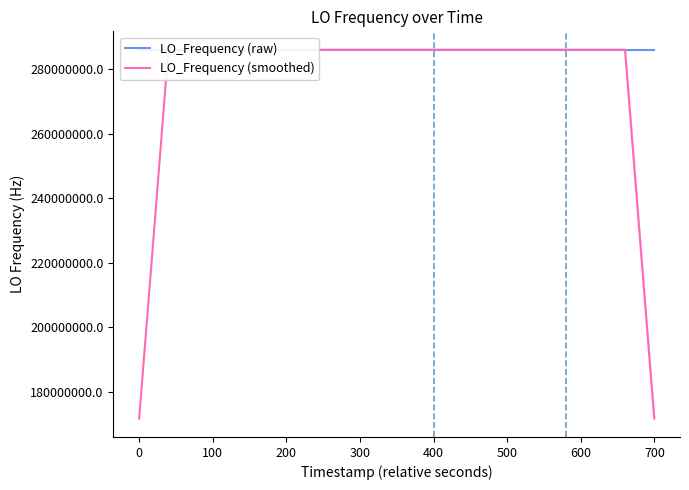

True or false: LO_Frequency (raw) and LO_Frequency (smoothed) cross at least once.

True